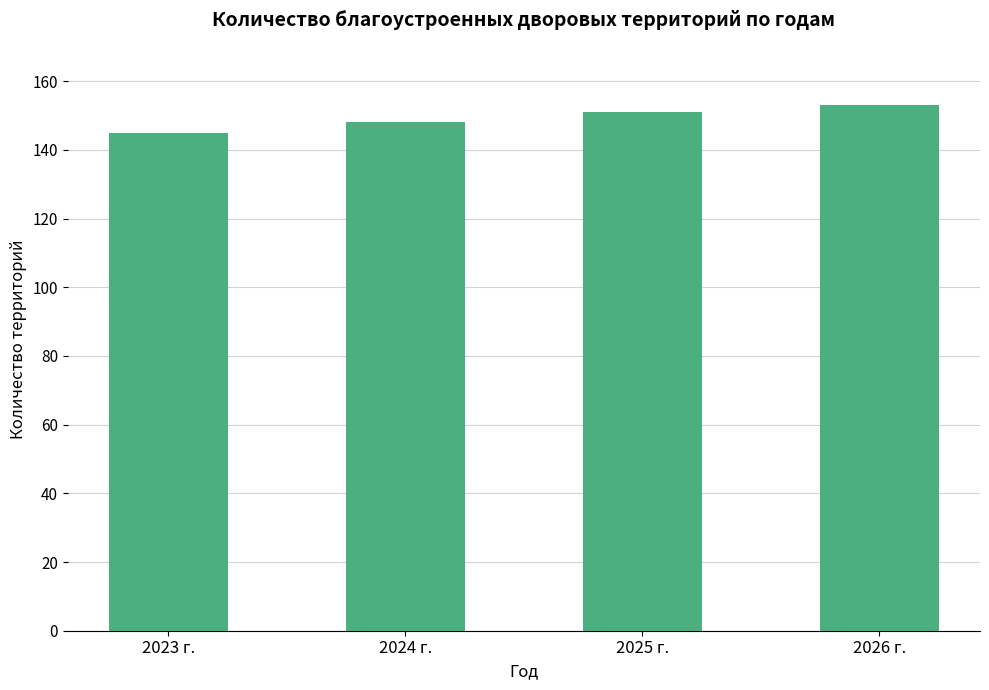

What is the approximate value at 2026 г.?

153